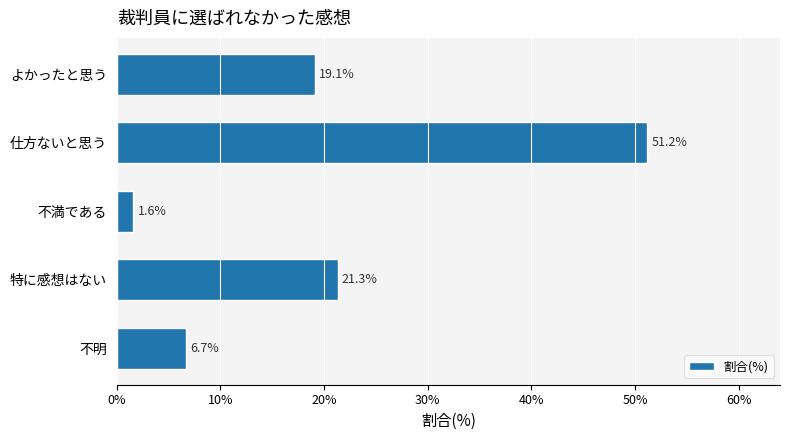

What is the minimum value shown in the chart?

1.6